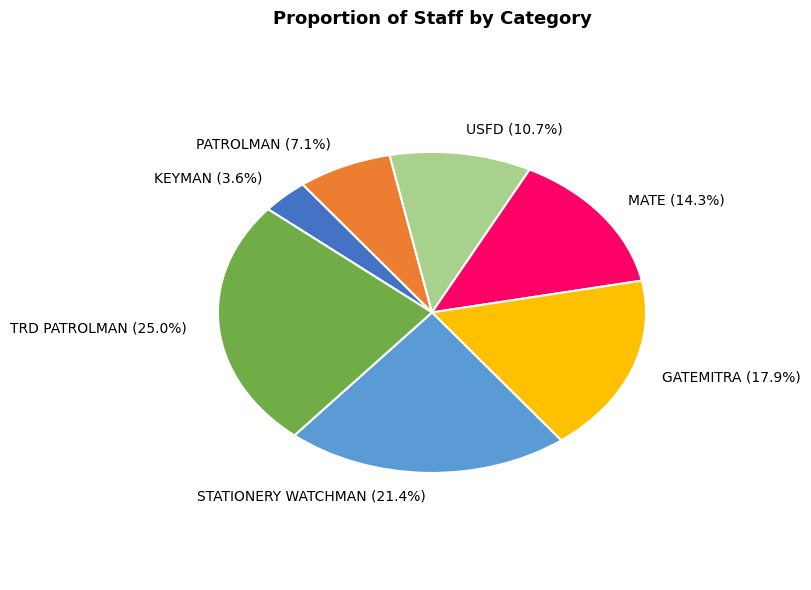

To the nearest percent, what portion does KEYMAN represent?

4%